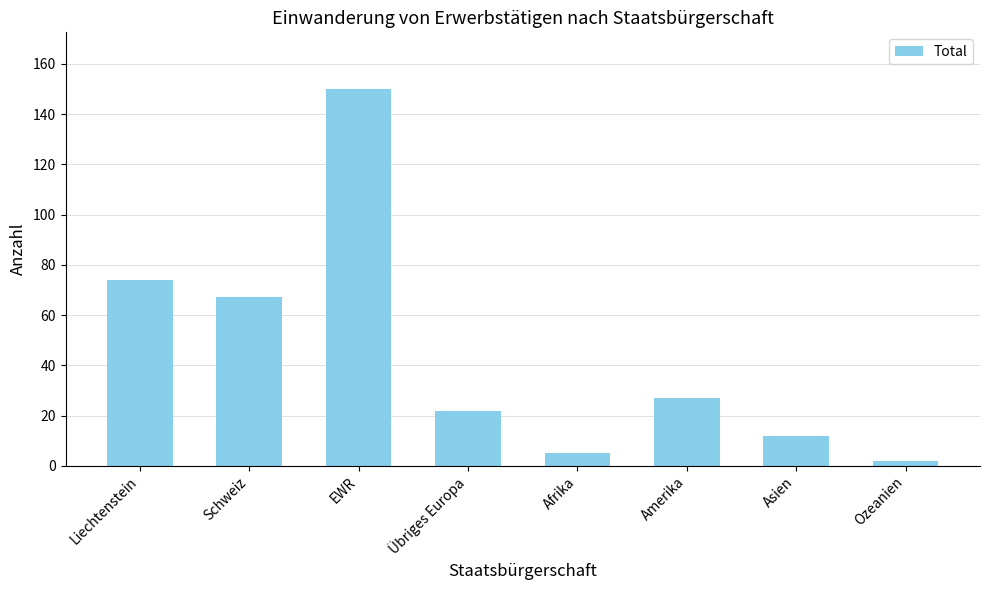

What value does the data have at Asien?

12